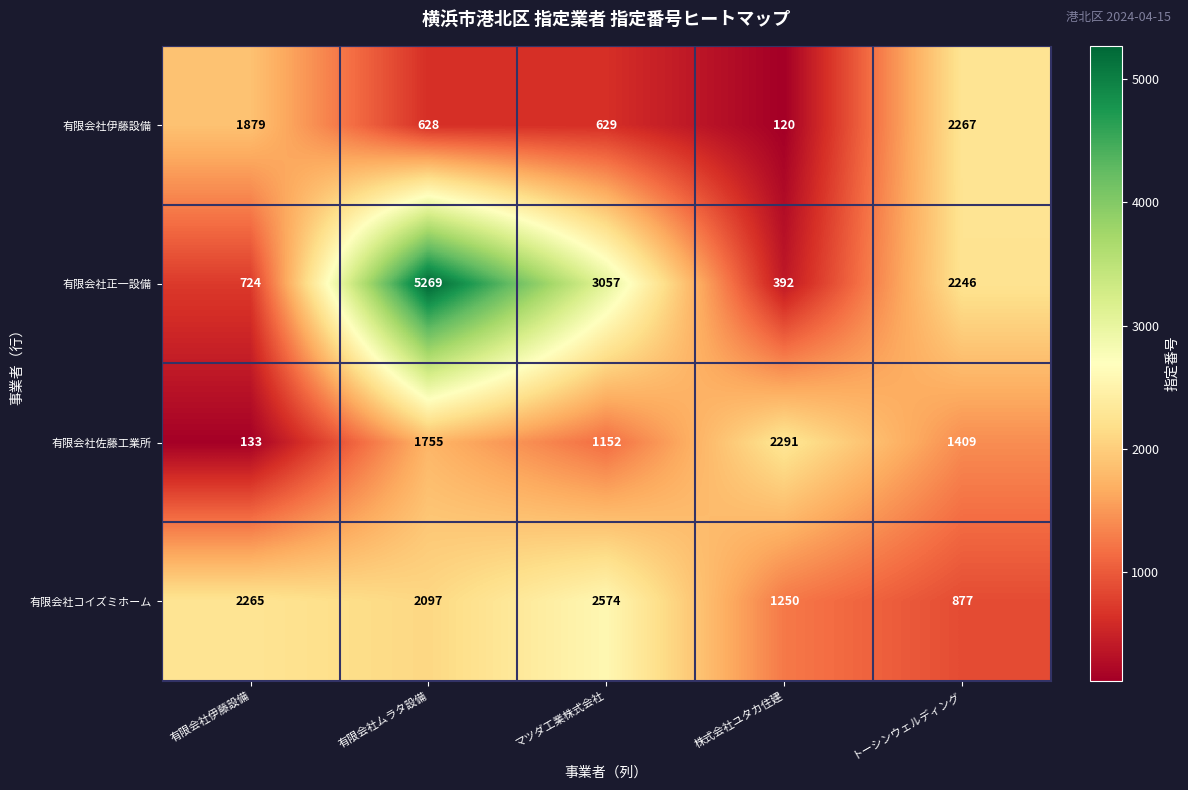

Which series has the largest range (max minus min)?

有限会社正一設備